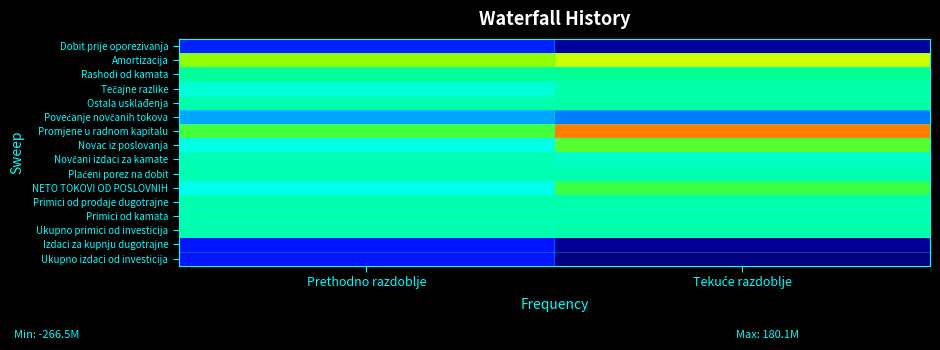

Rank the series by their maximum value, from highest to lowest.

Promjene u radnom kapitalu, Amortizacija, Novac iz poslovanja, NETO TOKOVI OD POSLOVNIH, Rashodi od kamata, Ostala usklađenja, Tečajne razlike, Ukupno primici od investicija, Primici od prodaje dugotrajne, Primici od kamata, Plaćeni porez na dobit, Novčani izdaci za kamate, Povećanje novčanih tokova, Dobit prije oporezivanja, Izdaci za kupnju dugotrajne, Ukupno izdaci od investicija